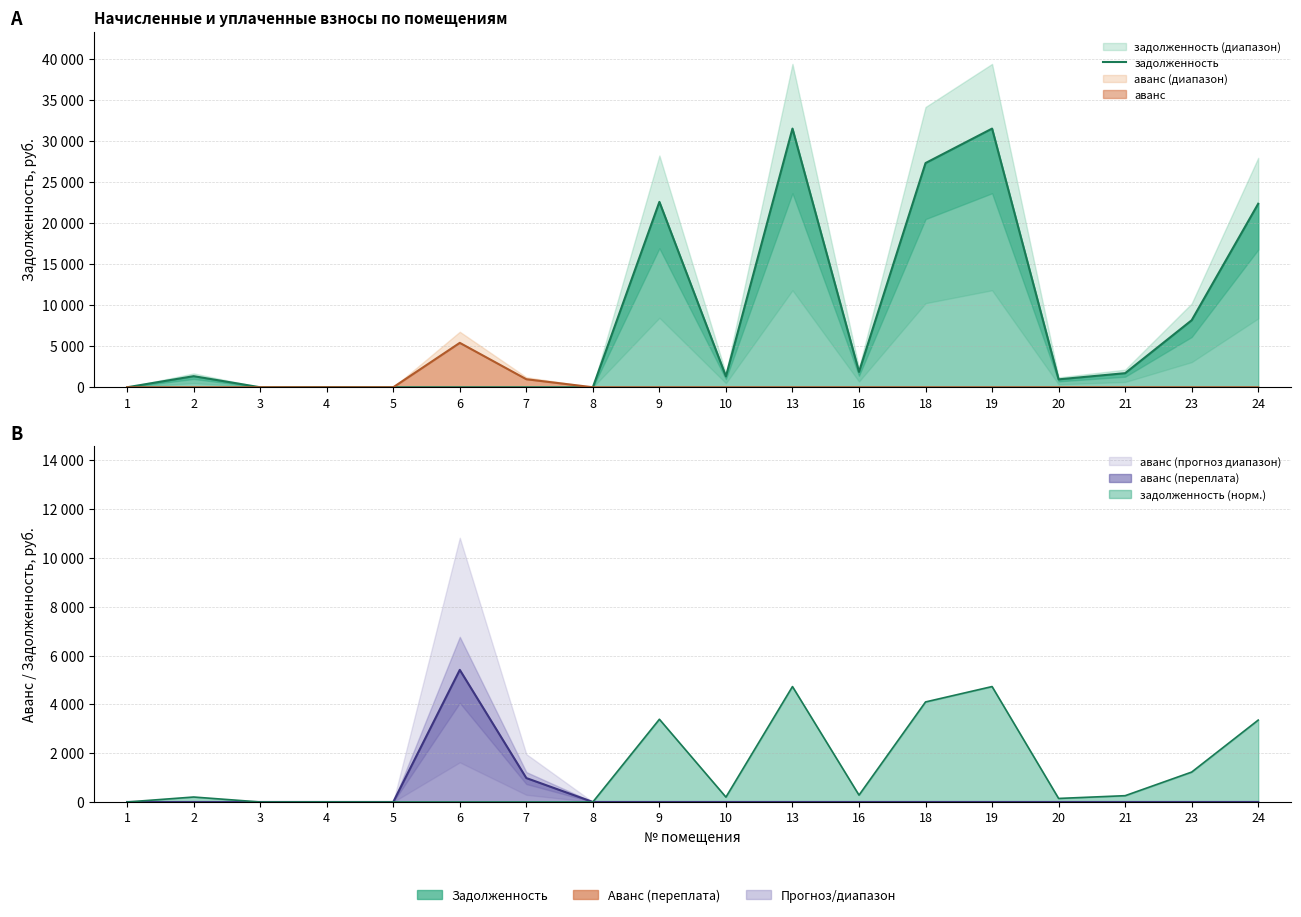

What is the change in value from 9 to 19?

+8935.5